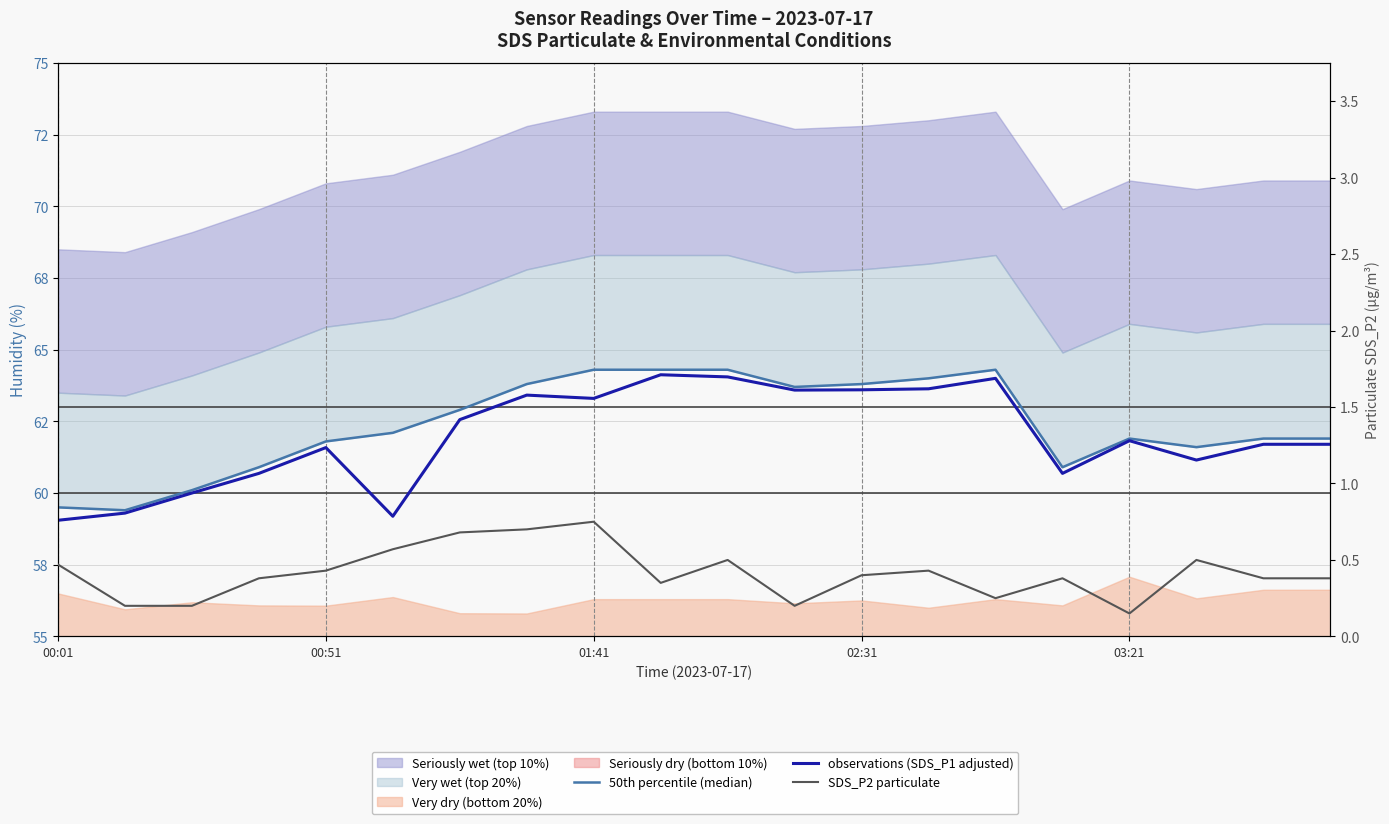

Does the chart have visible grid lines?

Yes